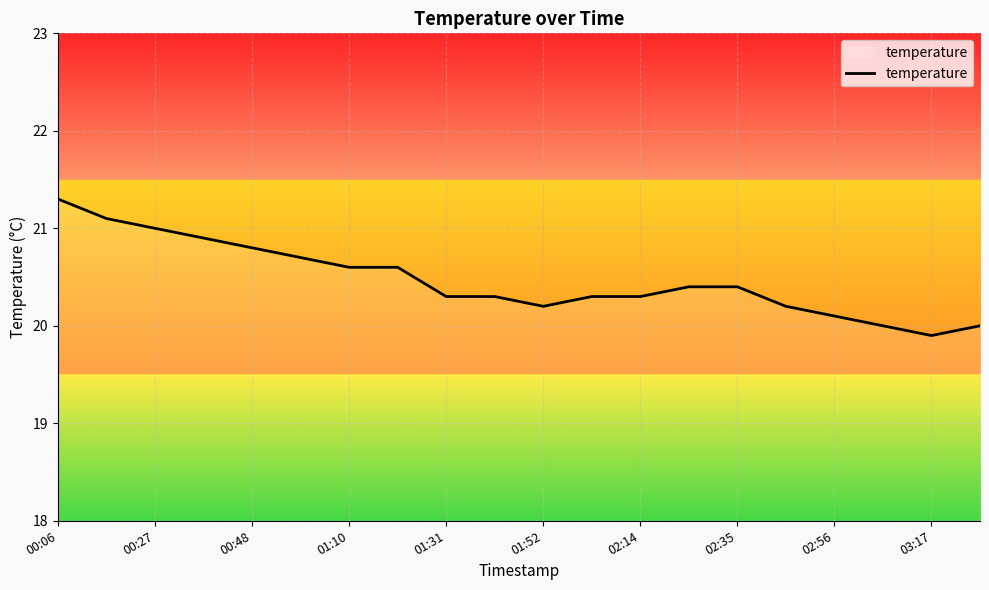

What is the smallest value displayed?

19.9